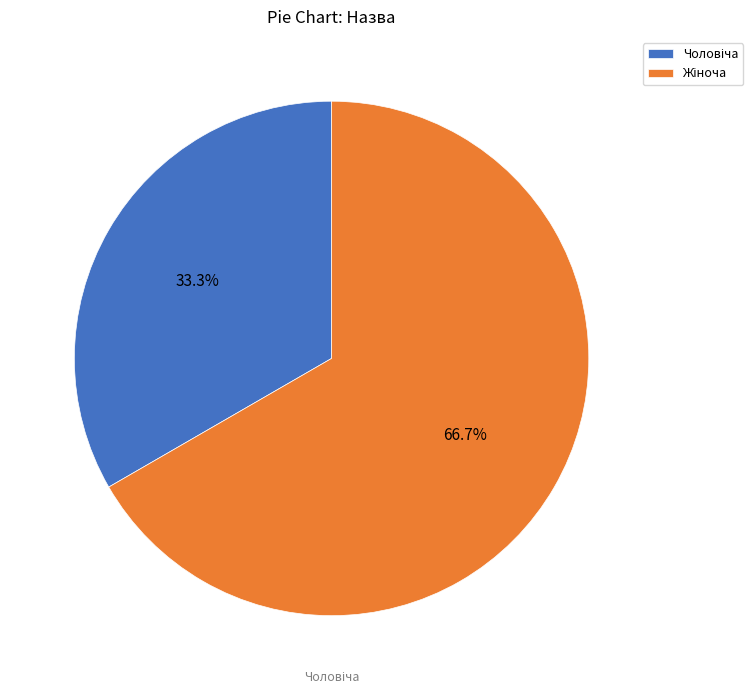

Is there any slice that represents more than half of the pie?

Yes